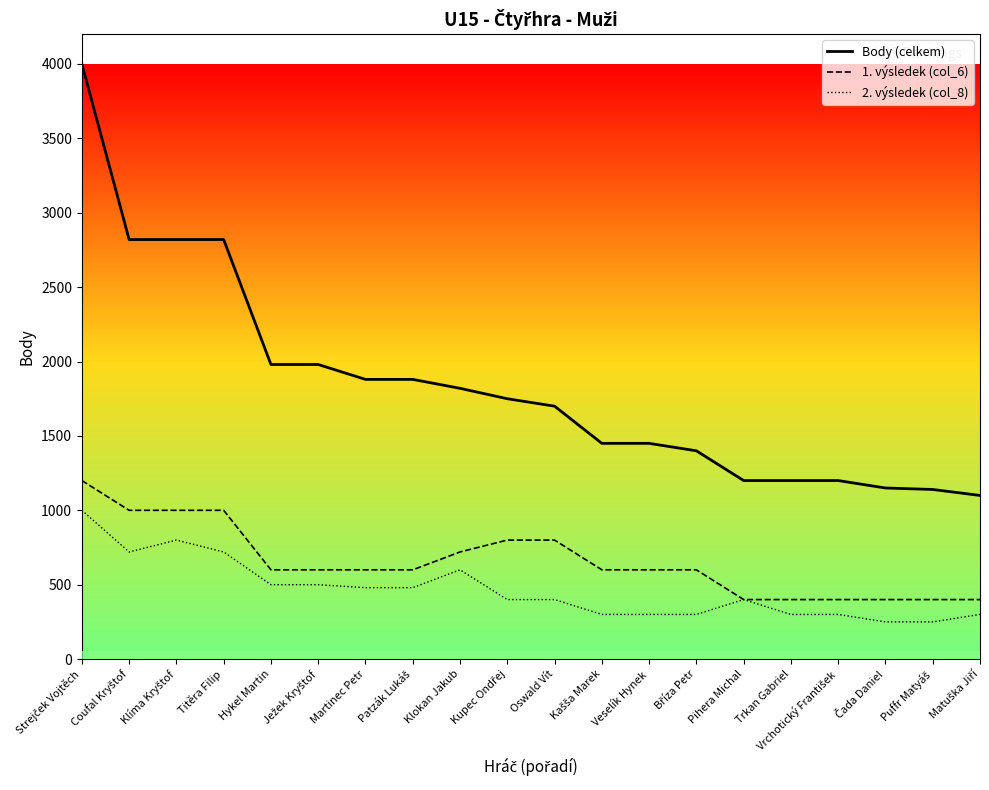

The value of 2. výsledek (col_8) at Titěra Filip is 720. True or false?

True